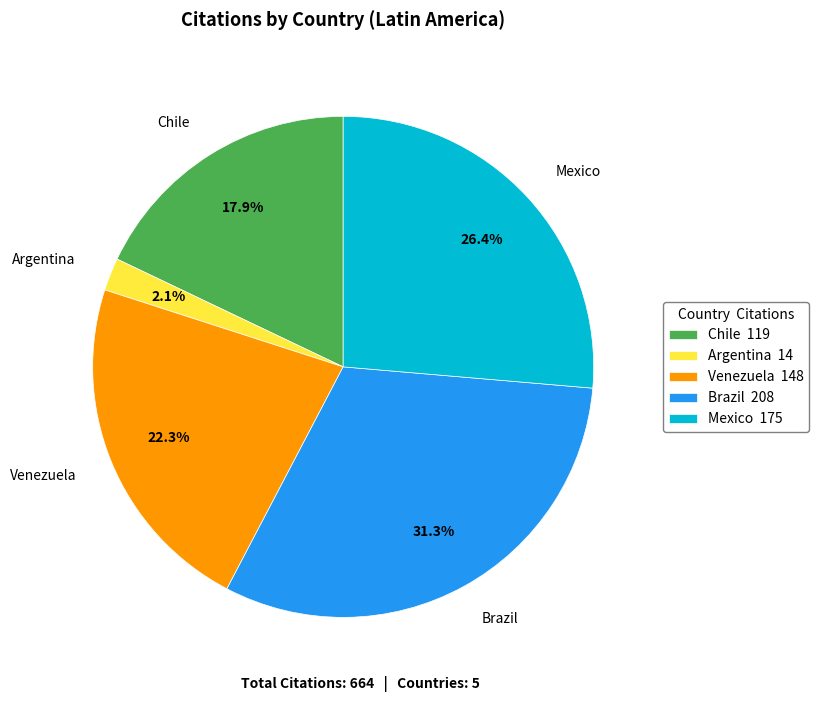

To the nearest percent, what is the average slice percentage?

20%